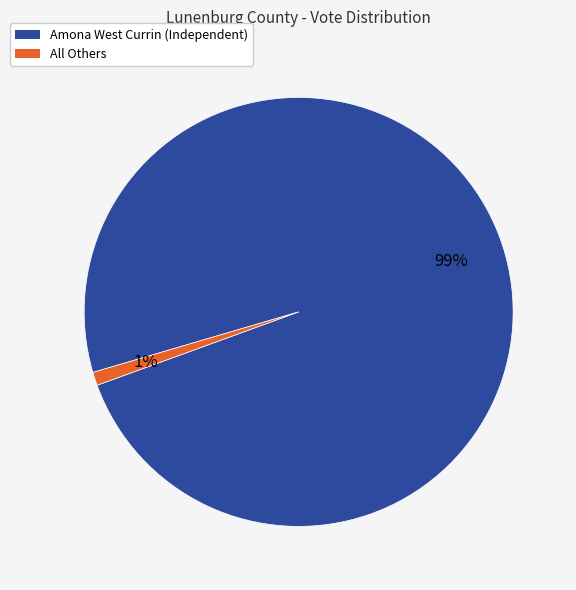

Which has a higher value, All Others or Amona West Currin (Independent)?

Amona West Currin (Independent)